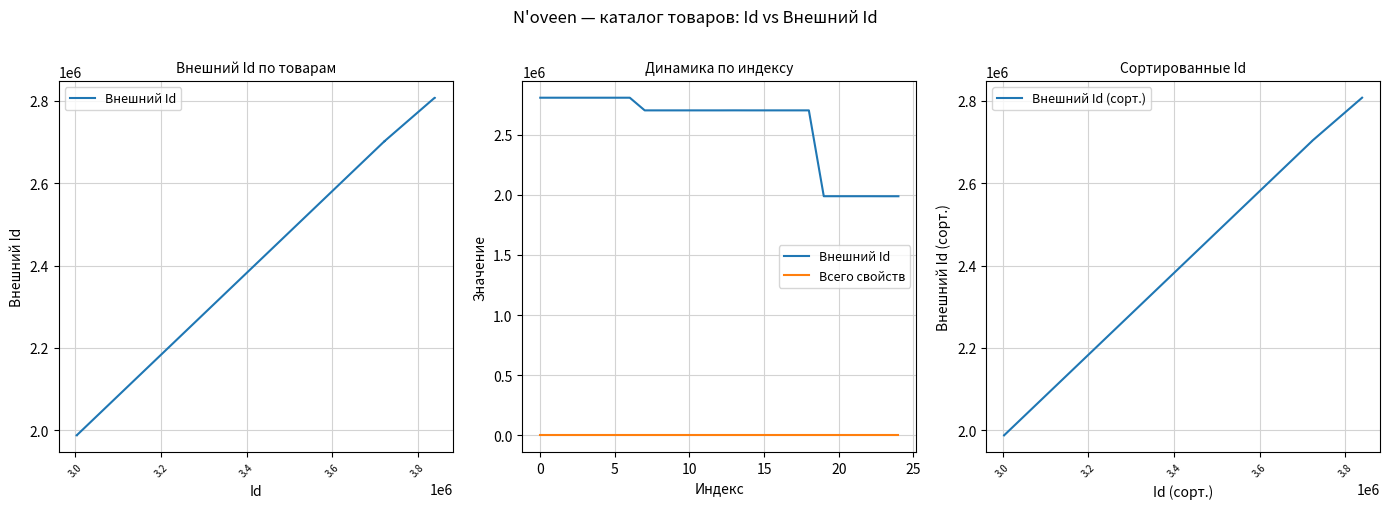

How many values in the Внешний Id (сорт.) series are below 2702137?

12